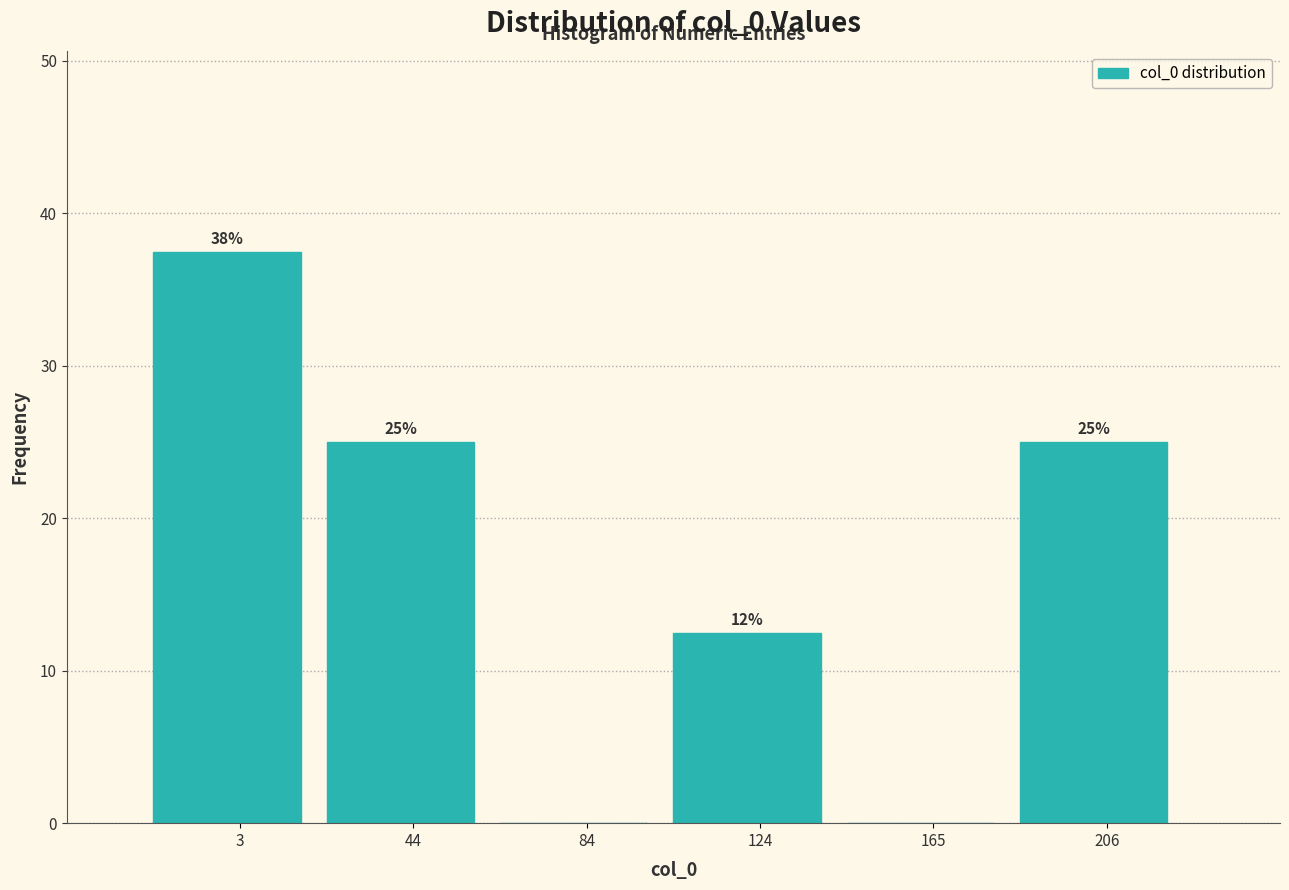

What is the approximate value at 124?

12.5